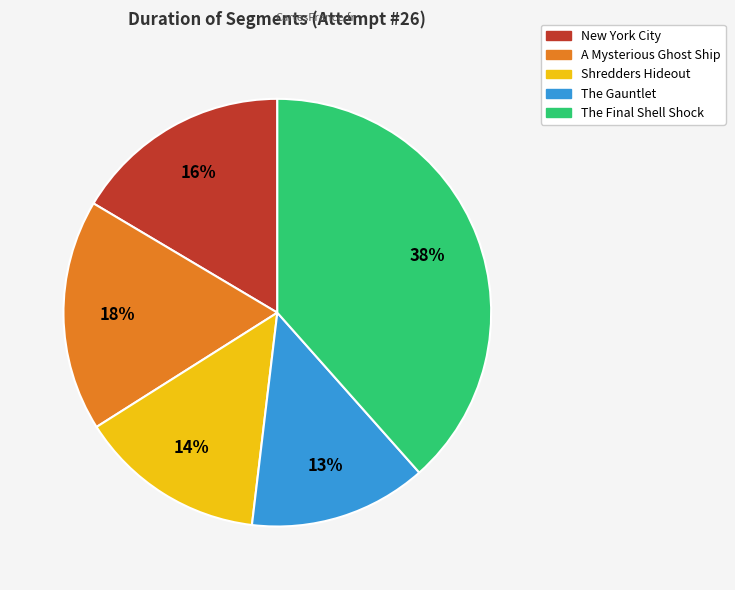

The The Final Shell Shock slice represents 45% of the pie. True or false?

False